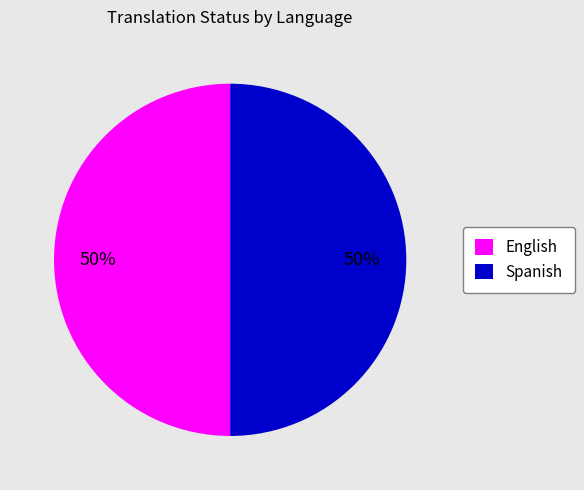

Count the number of slices in the pie.

2